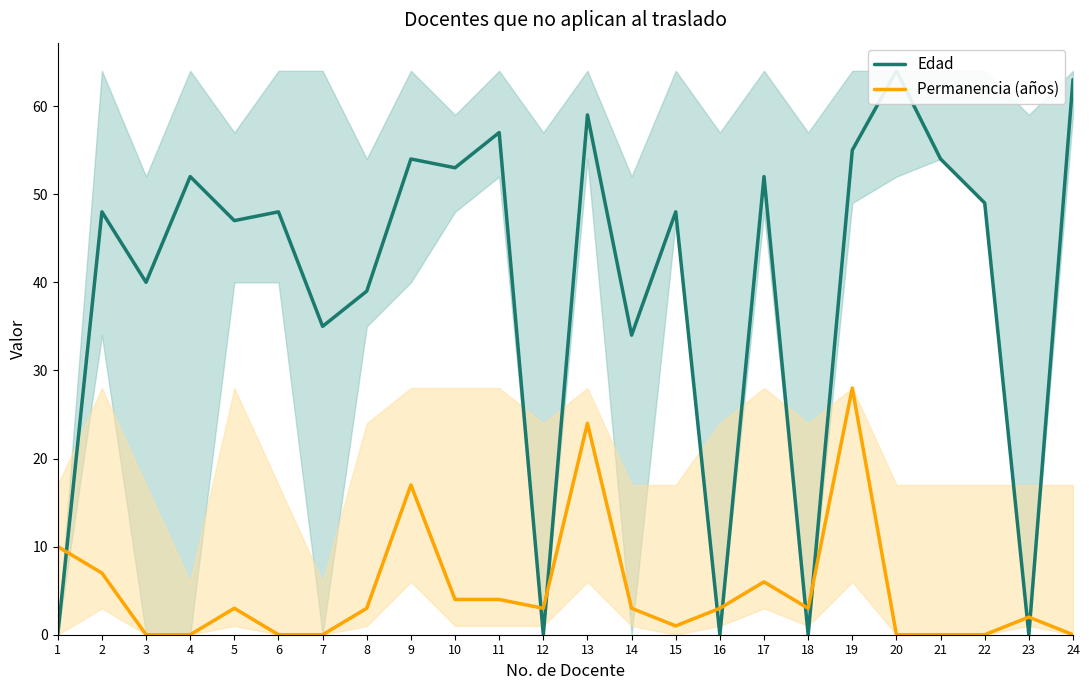

How many intersections are there between Permanencia (años) and Edad?

9